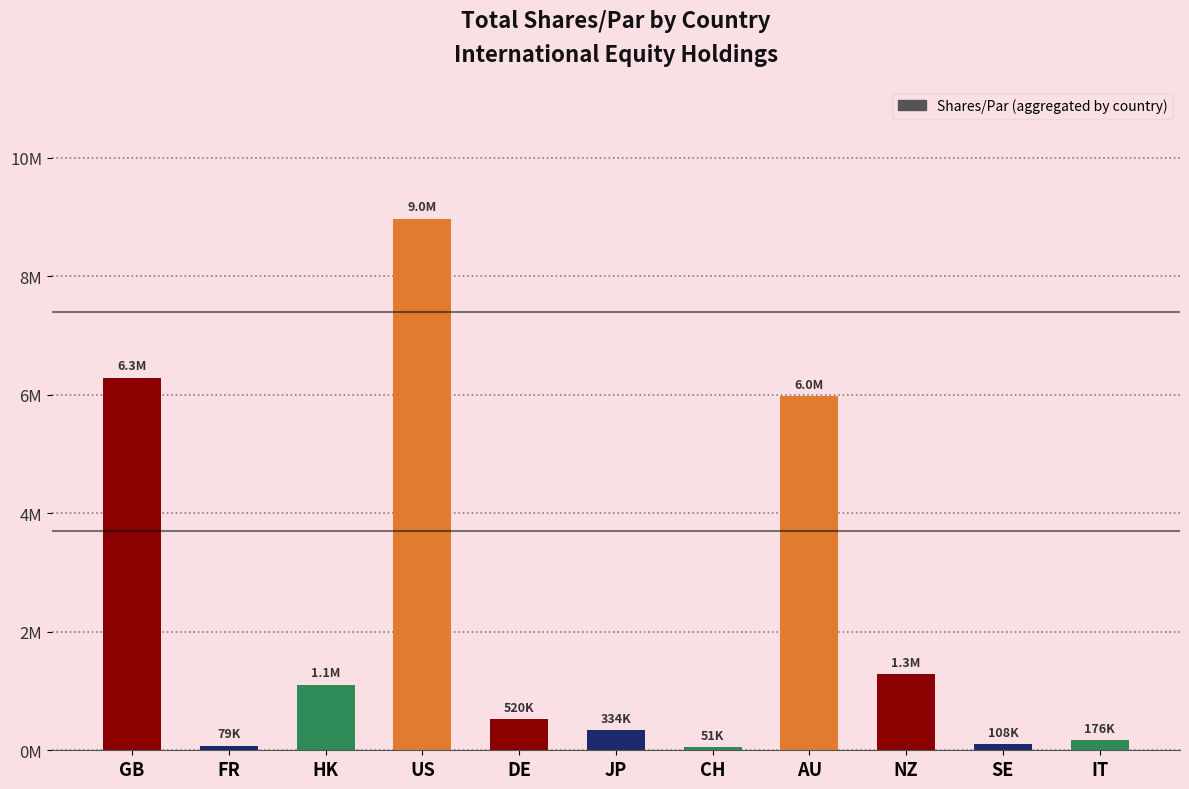

Approximately how many times larger is the value at FR compared to CH?

1.6